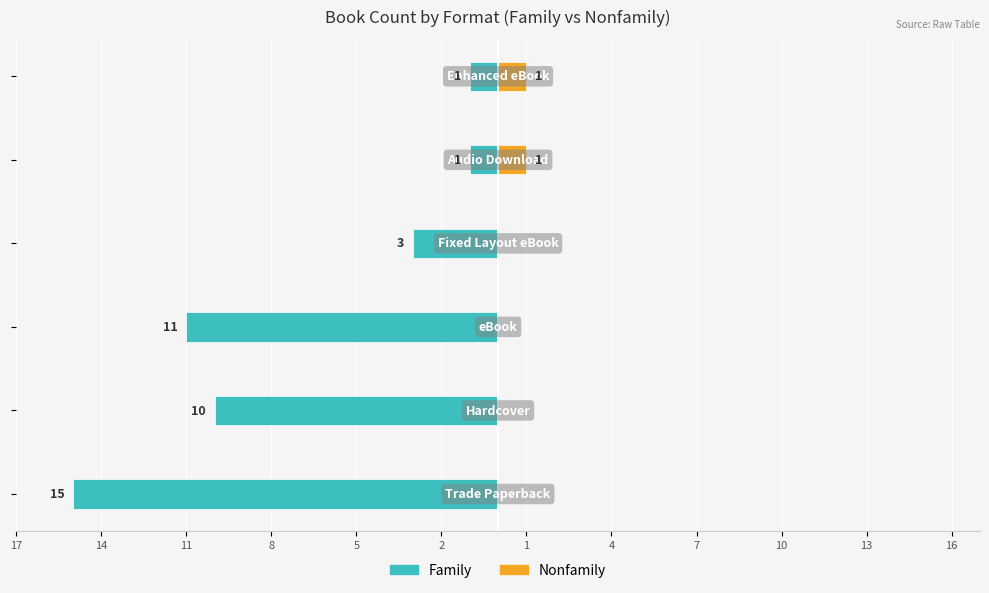

At 8, list the series in order from largest to smallest.

Nonfamily, Family